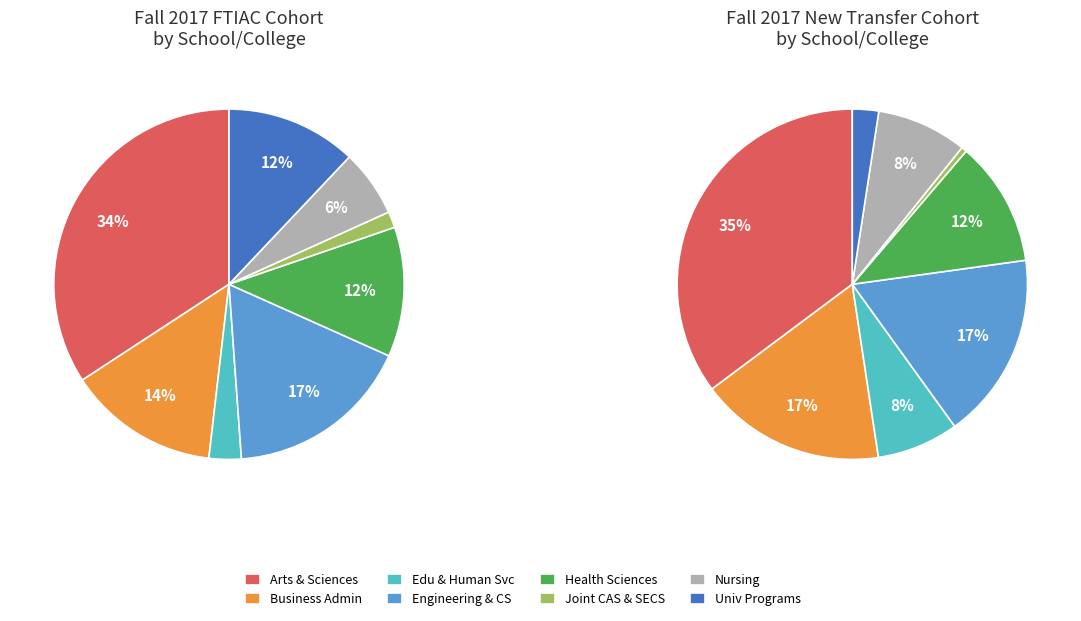

To the nearest percent, what is the average slice percentage?

12%